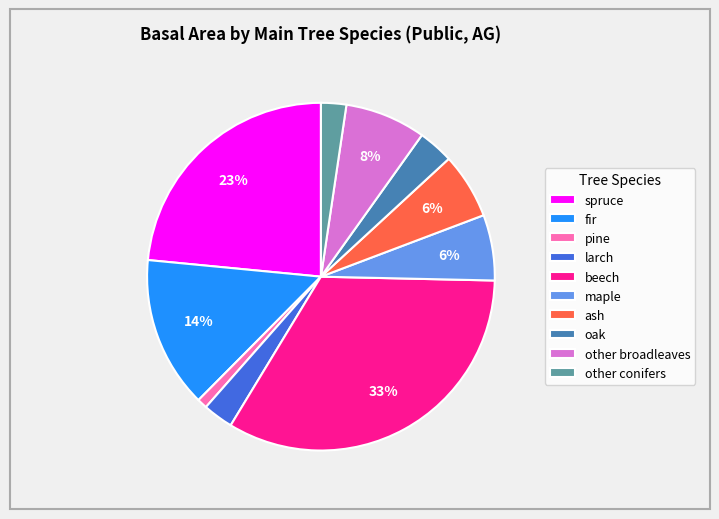

Is other broadleaves the majority of the pie?

No